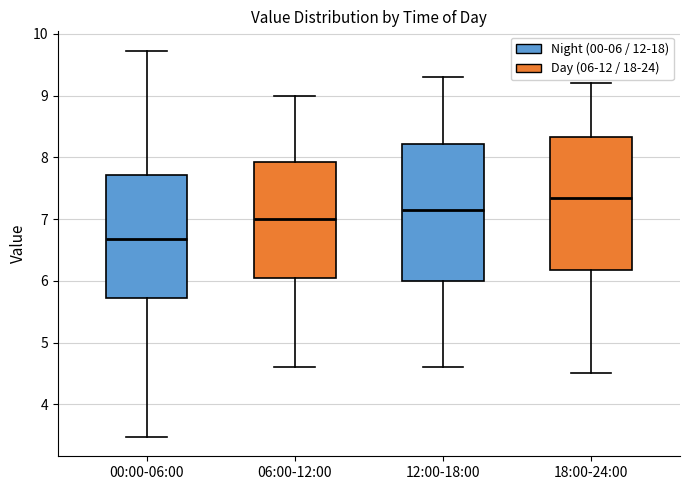

Where does the median line of the box for 00:00-06:00 sit on the y-axis? The values are not printed on the chart, so give them approximately, as read against the axis.

6.7